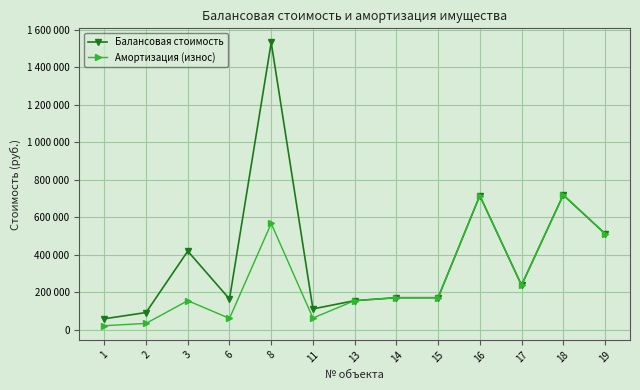

True or false: Амортизация (износ) has more than 2 interior local peaks.

True